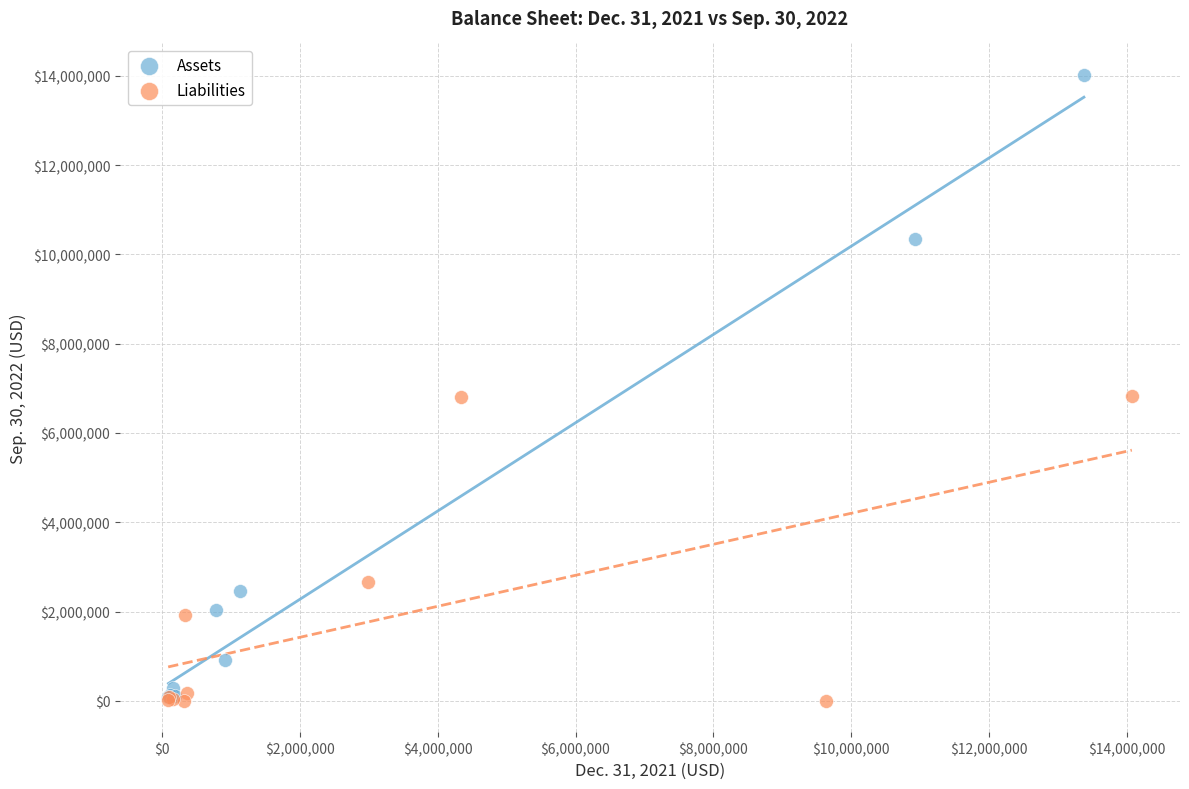

Which series contains the highest Y value?

Assets